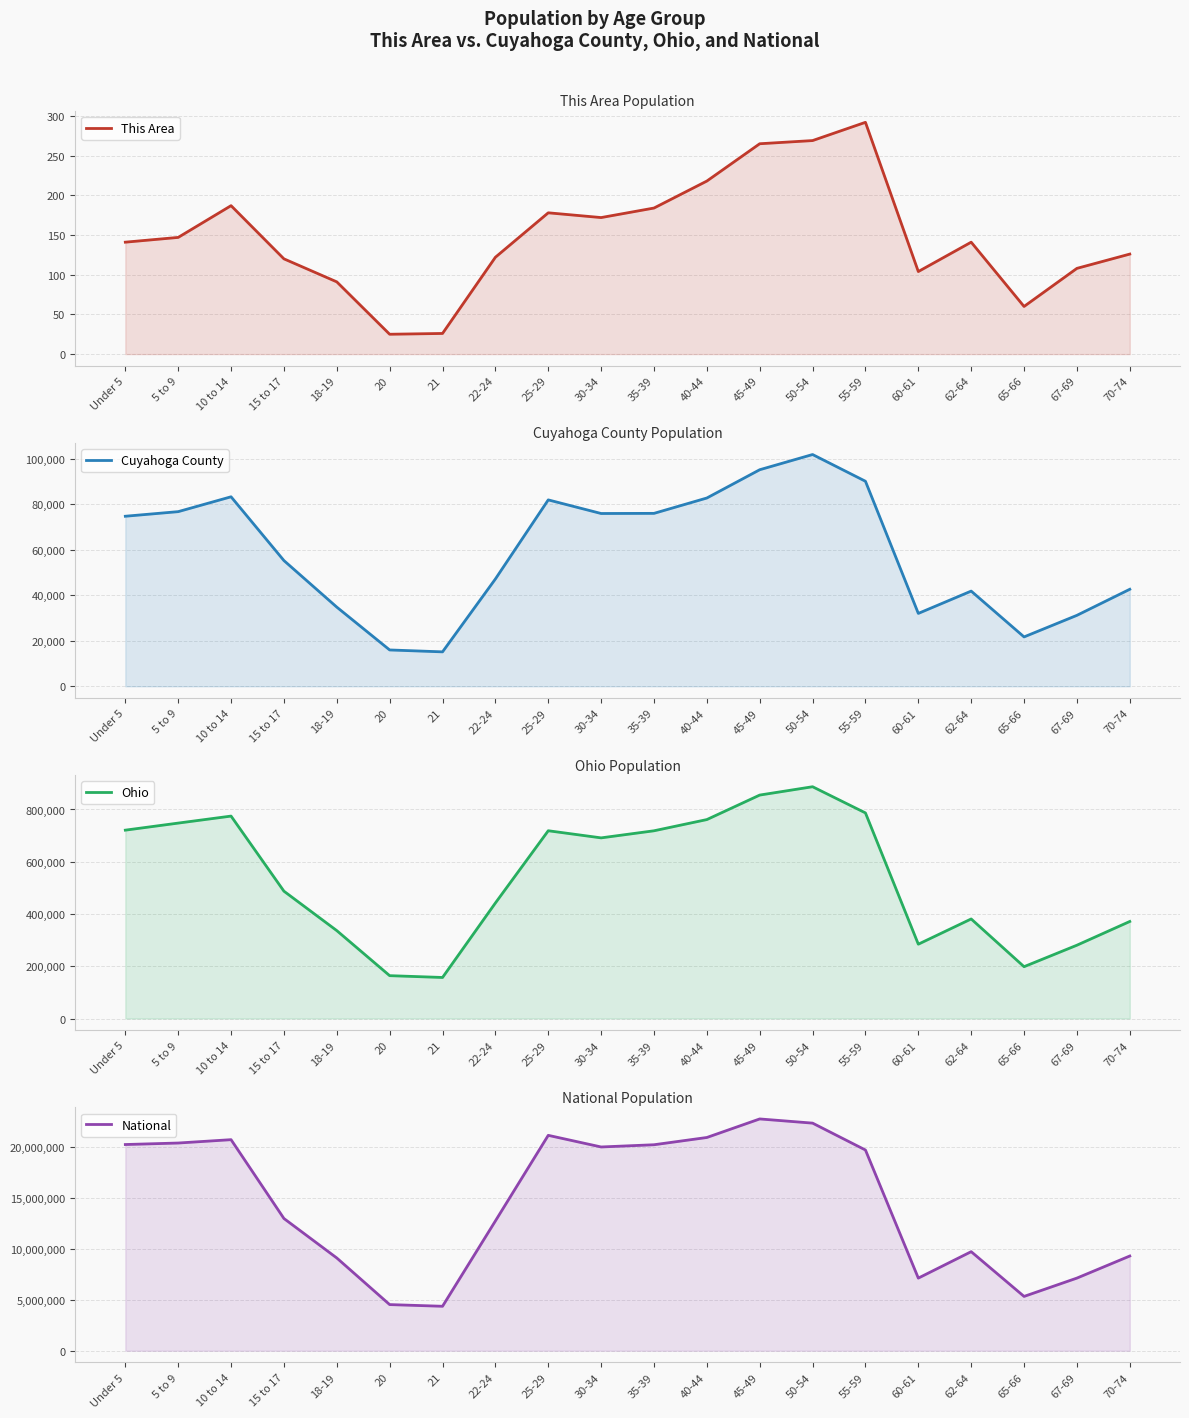

How many values in the This Area series are below 141?

9